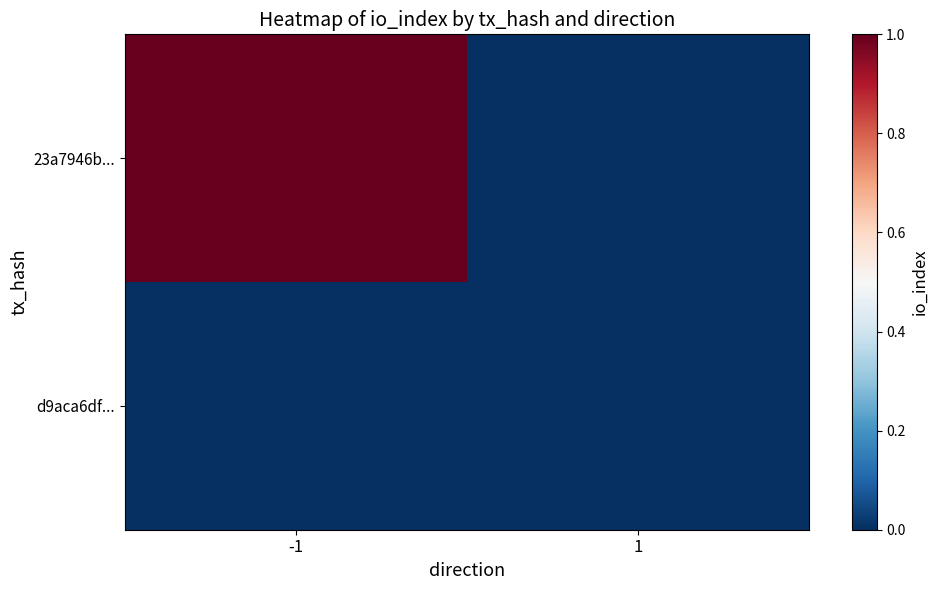

At which category does the chart reach its peak across all series?

-1